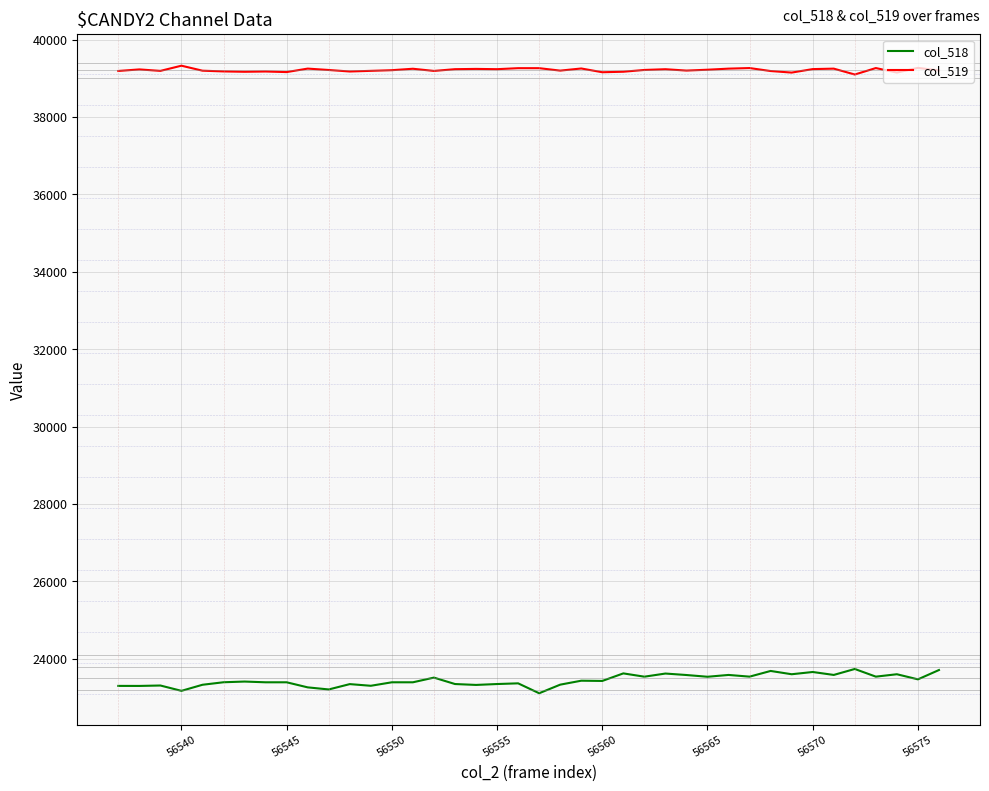

True or false: col_519 and col_518 intersect in this chart.

False